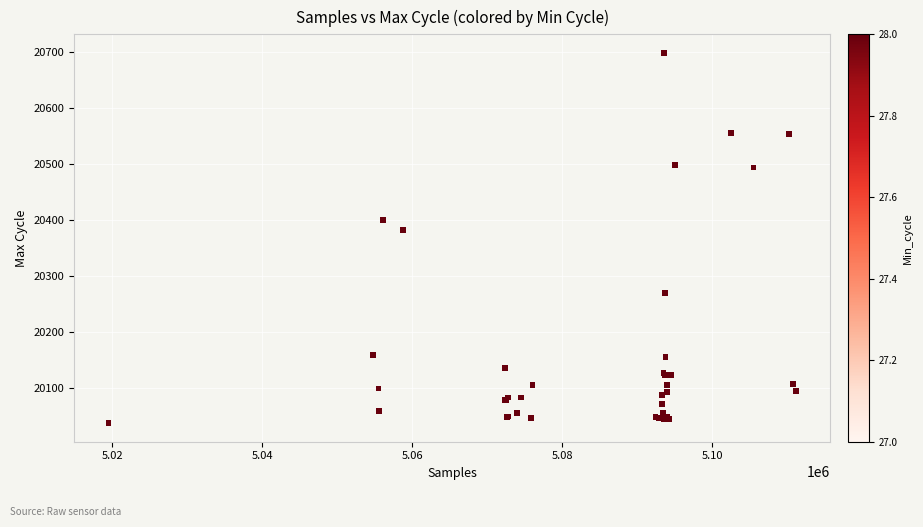

What Y value in the scatter plot is closest to 20368?

20383